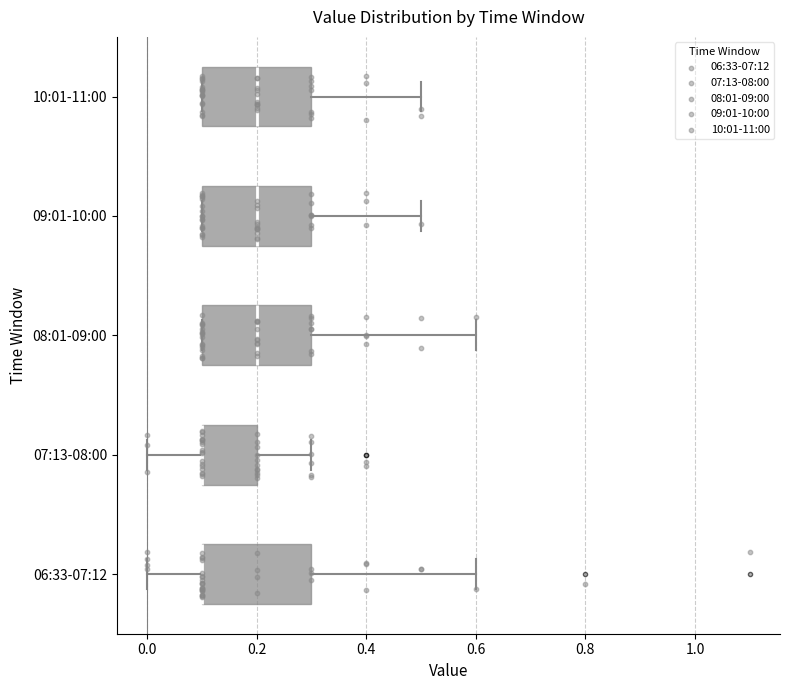

Reading bottom to top, transcribe this box plot: for each box, give where its median line is, the range the box spans, and where its two whiskers end, as read against the x-axis. The values are not printed on the chart, so give them approximately, as read against the axis.

06:33-07:12: median 0.1 (drawn on the box's left edge), box 0.1 to 0.3, whiskers 0.0 to 0.6
07:13-08:00: median 0.1 (drawn on the box's left edge), box 0.1 to 0.2, whiskers 0.0 to 0.3
08:01-09:00: median 0.2, box 0.1 to 0.3, whiskers 0.1 to 0.6
09:01-10:00: median 0.2, box 0.1 to 0.3, whiskers 0.1 to 0.5
10:01-11:00: median 0.2, box 0.1 to 0.3, whiskers 0.1 to 0.5